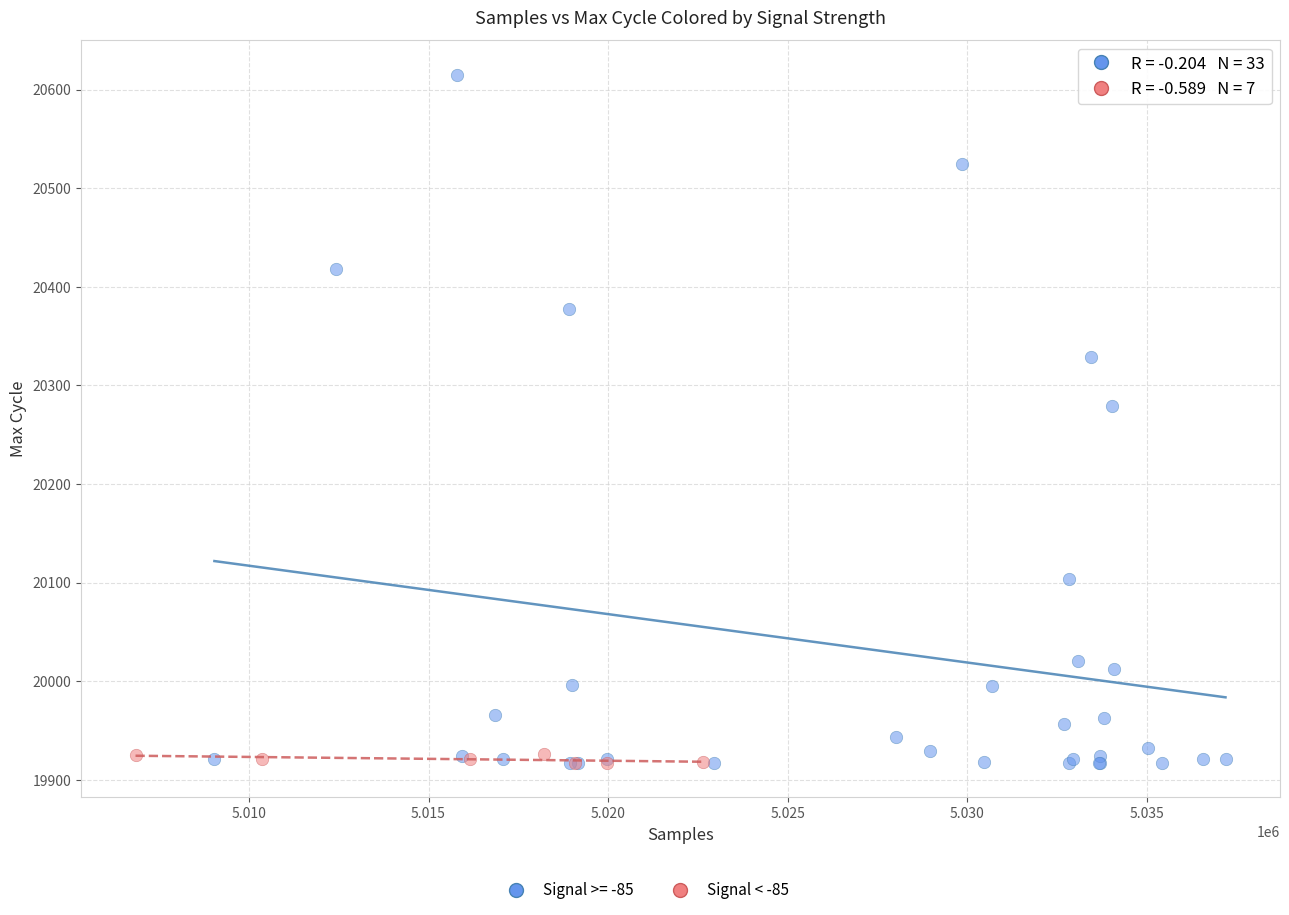

Which series has the largest Y range (max minus min)?

Signal >= -85